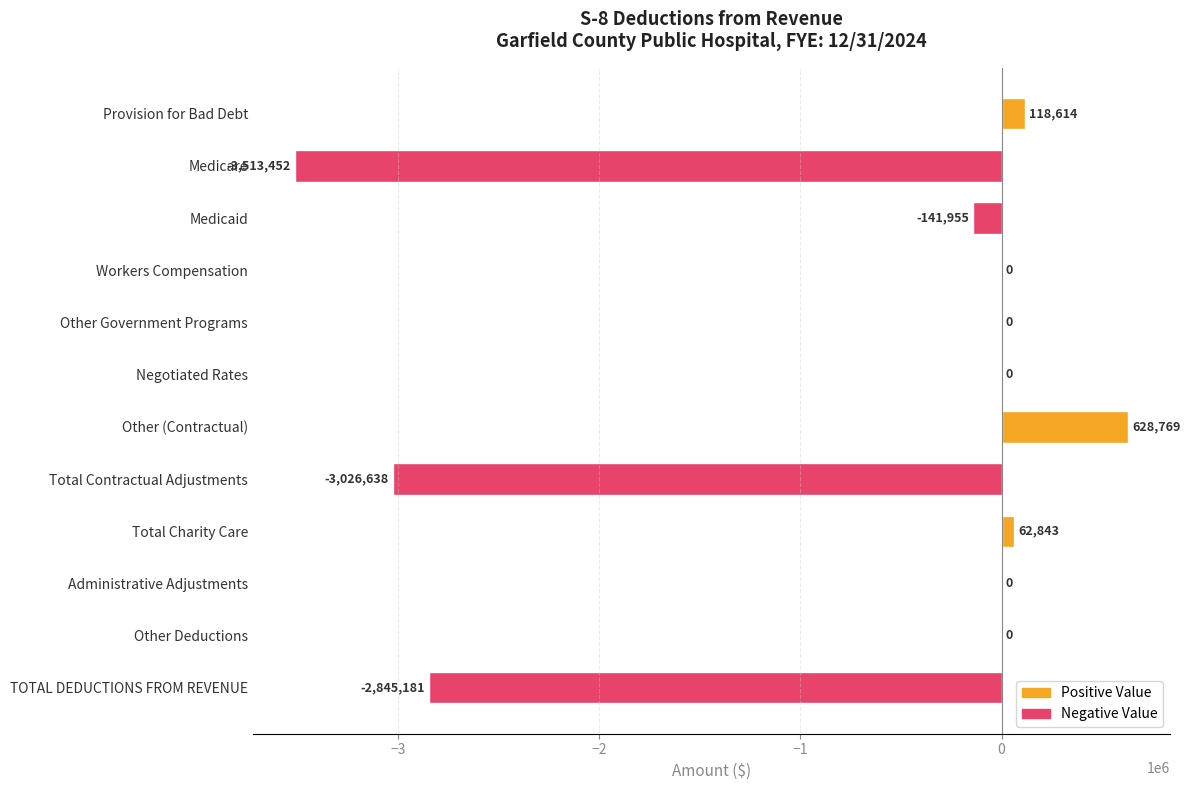

True or false: the data shows 1910264 at Other Government Programs.

False